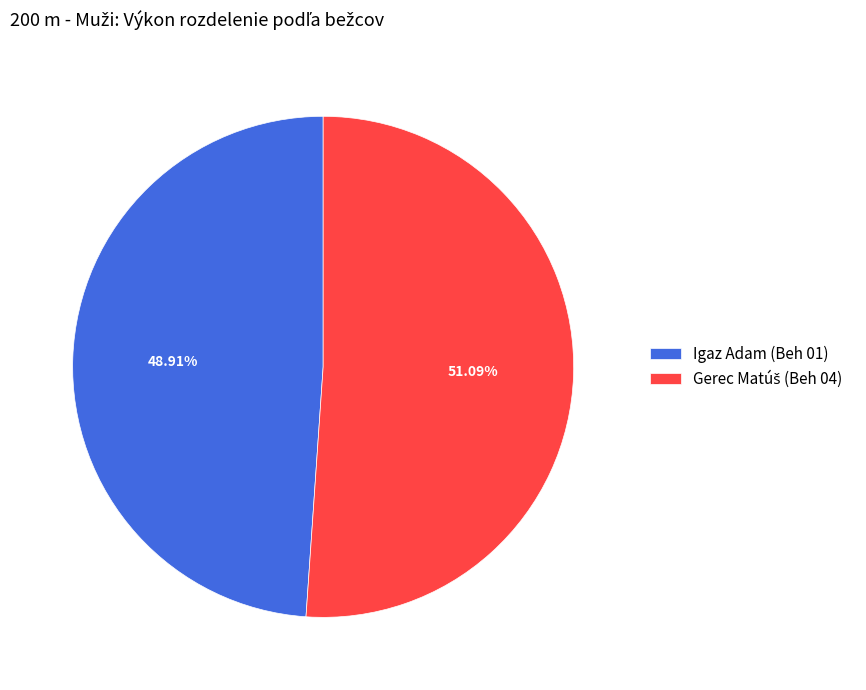

Does any single category account for the majority?

Yes